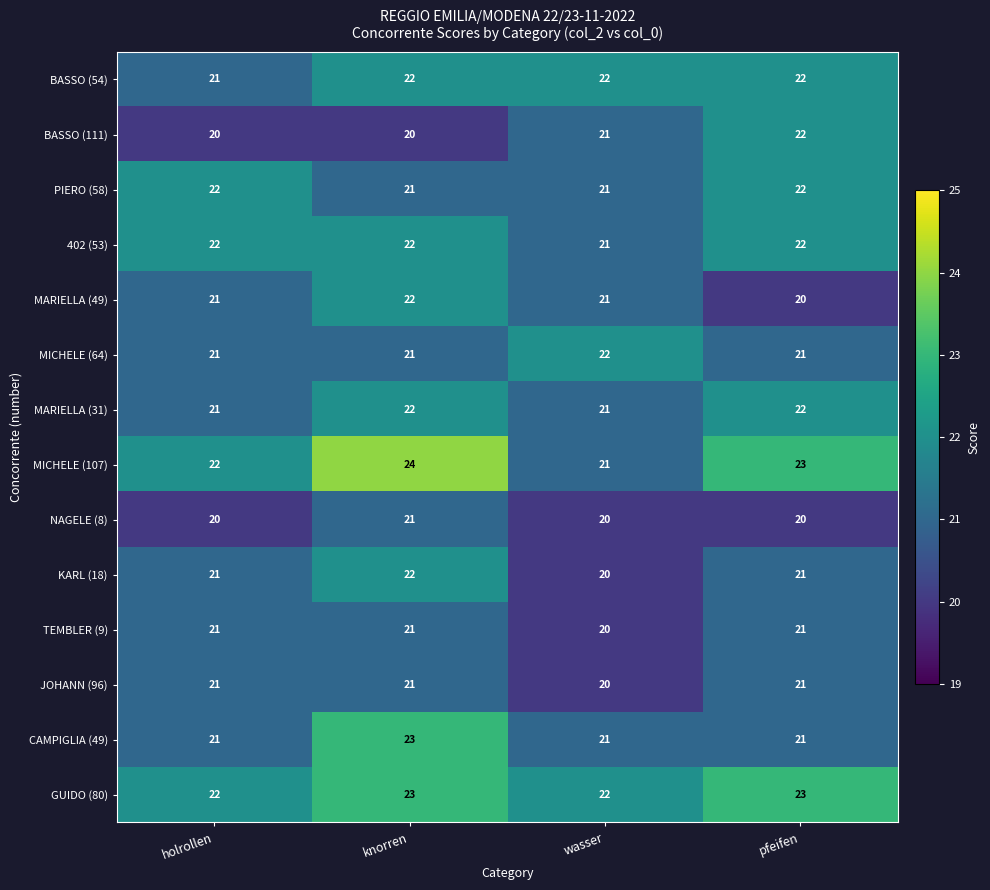

How many categories are shown in the chart?

4